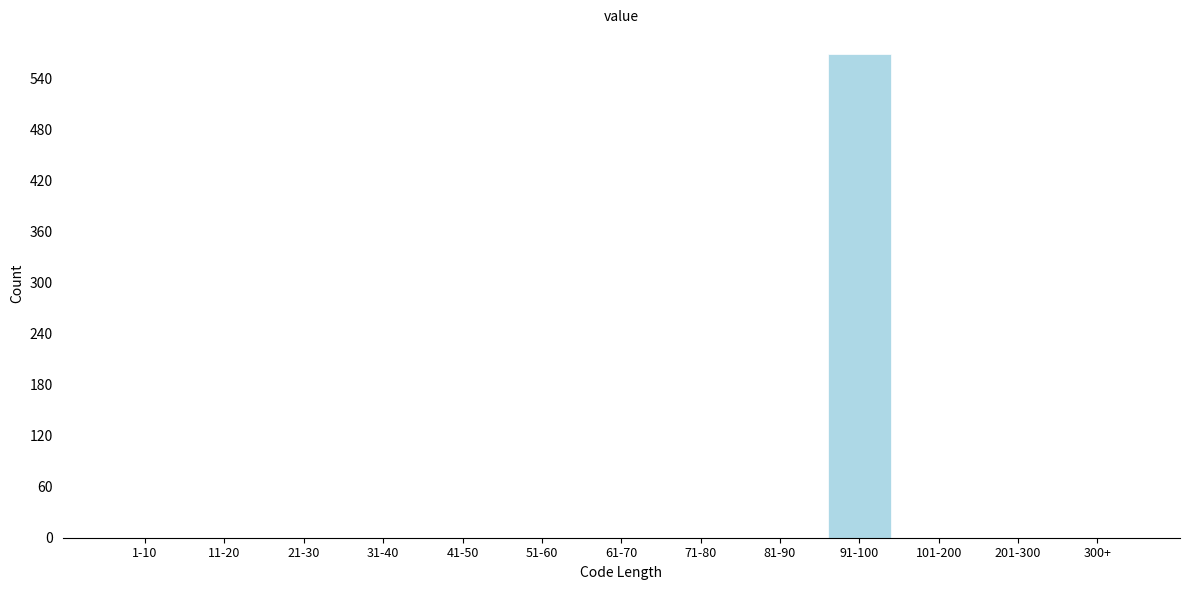

Reading right to left, list all the values displayed in this chart.

300+=0	201-300=0	101-200=0	91-100=569	81-90=0	71-80=0	61-70=0	51-60=0	41-50=0	31-40=0	21-30=0	11-20=0	1-10=0